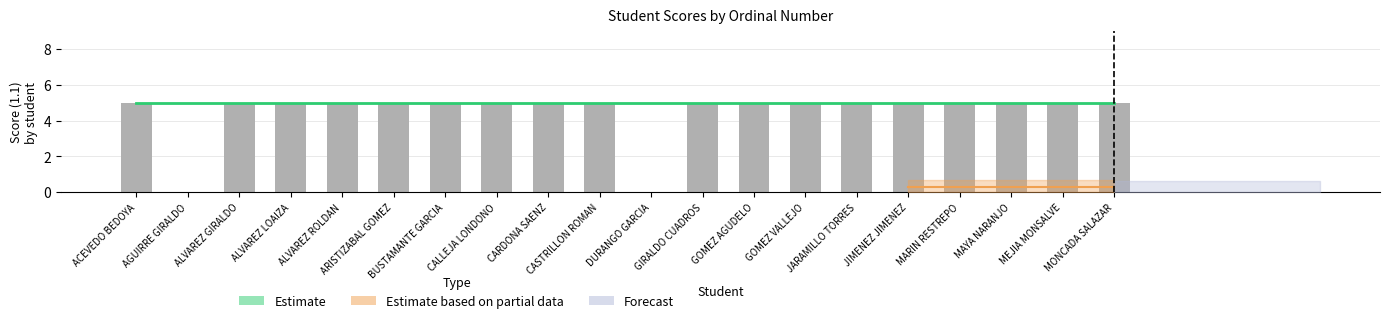

Which series has the widest spread of values?

Estimate